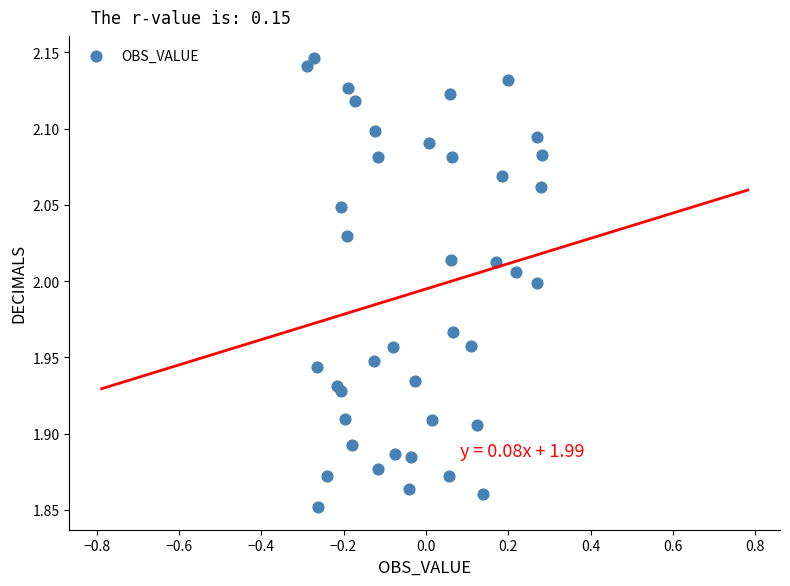

What is the range of Y values (max minus min)?

0.3